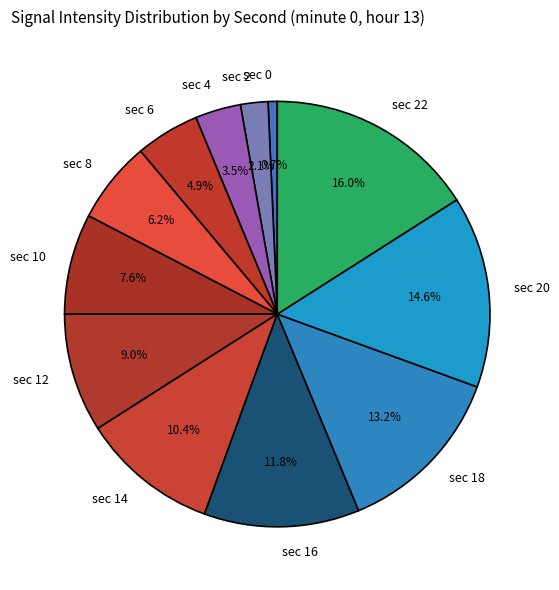

Approximately how many times larger is the value at sec 8 compared to sec 2?

3.0